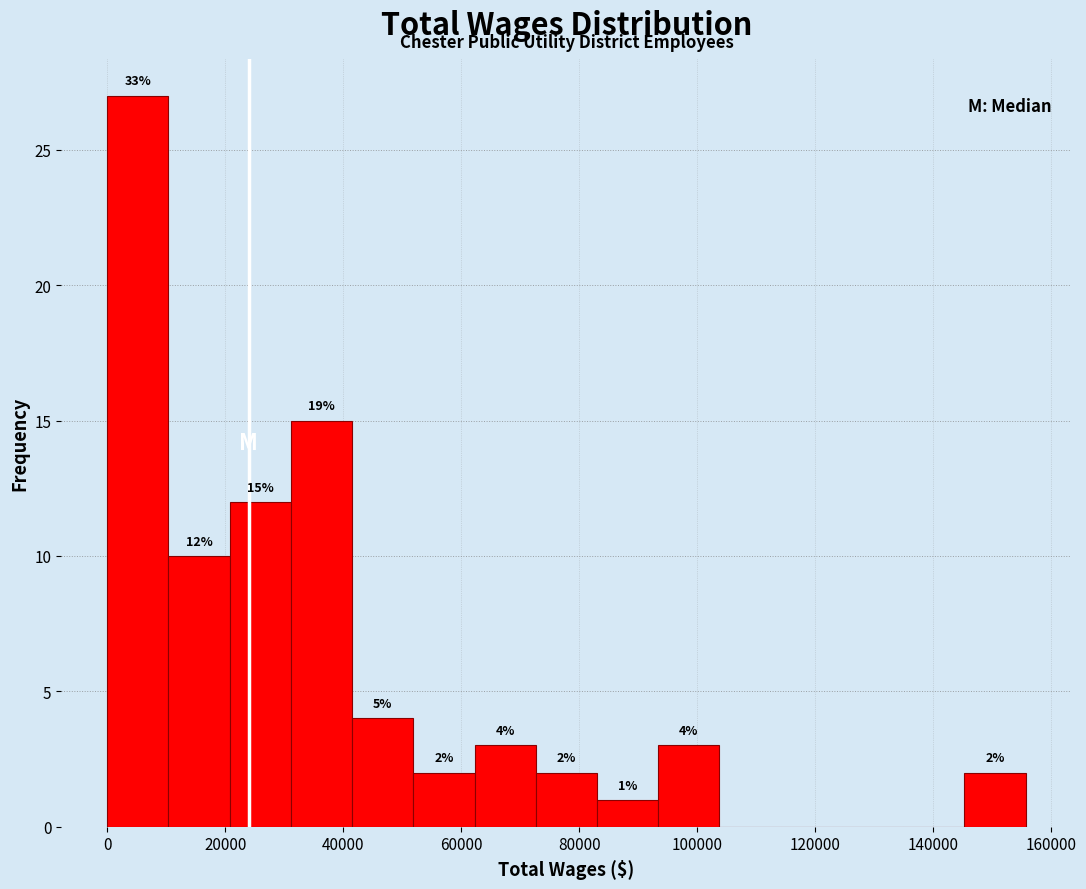

Over which range of the x-axis is the bar tallest?

0 to 10000